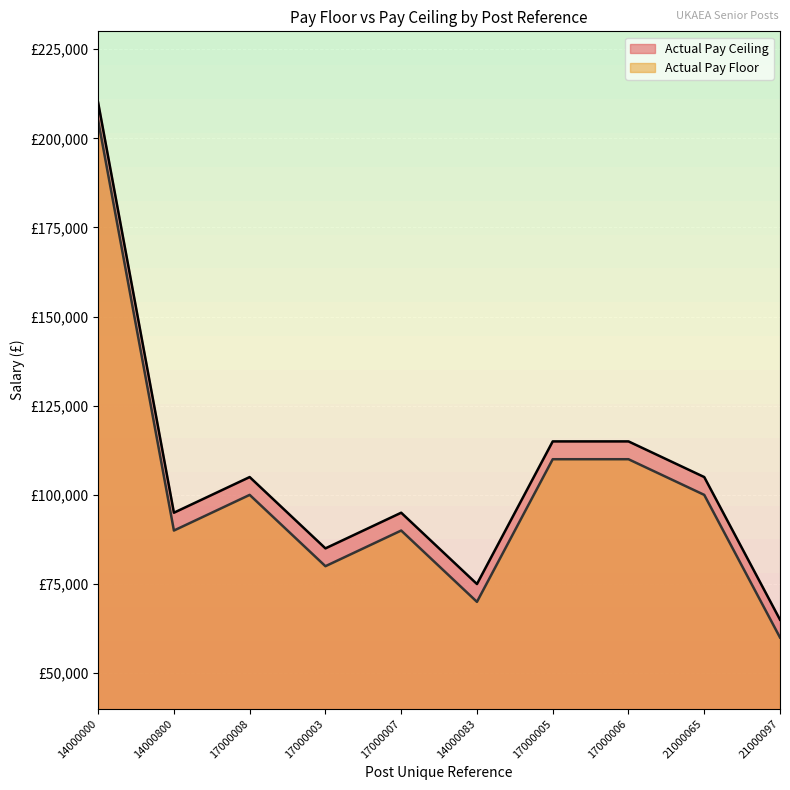

Read the Actual Pay Ceiling value at 17000007, to the nearest 50.

90000